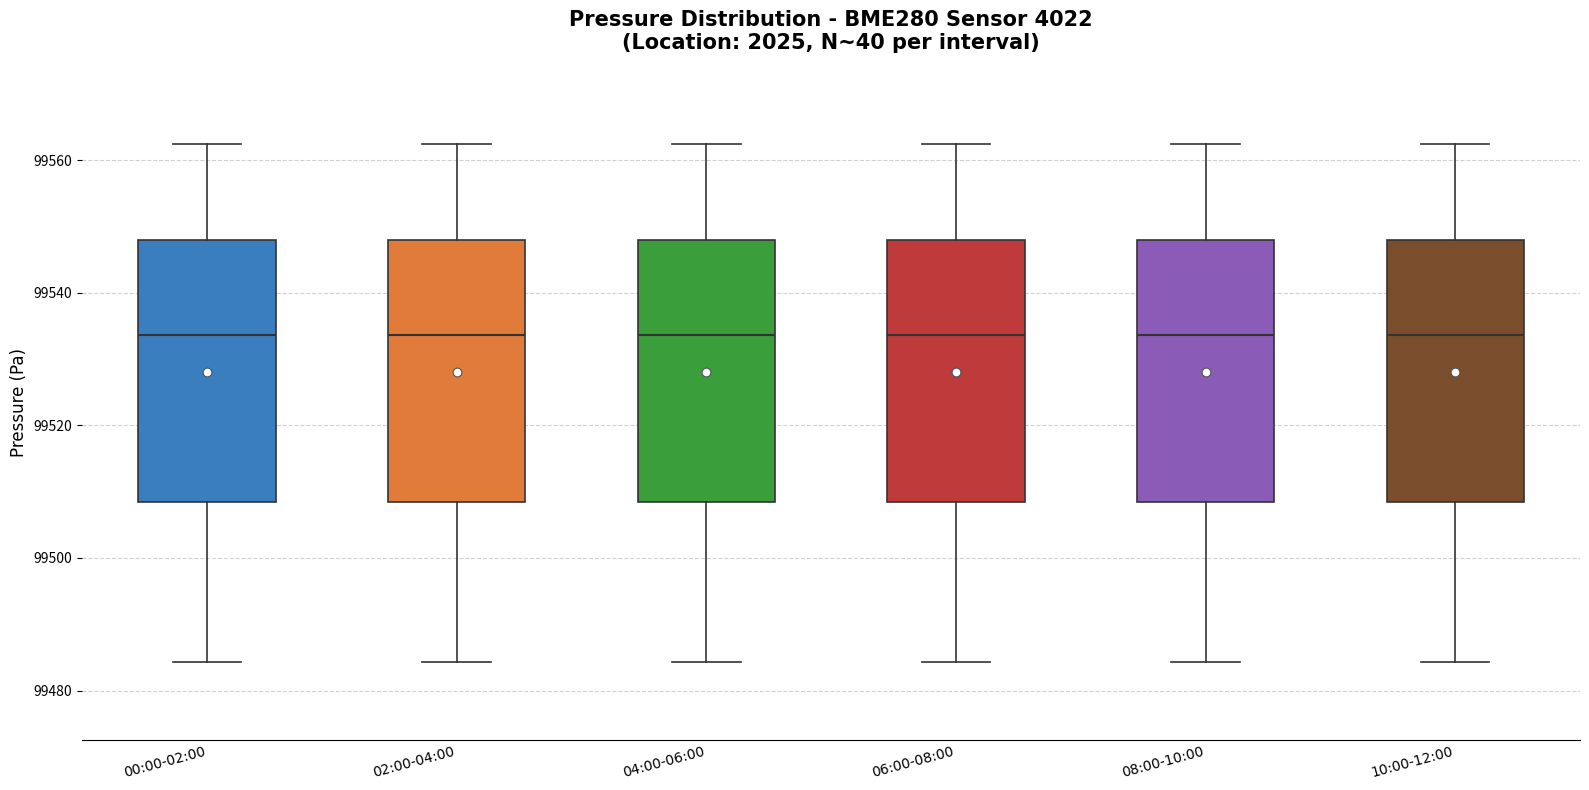

Reading left to right, transcribe this box plot: for each box, give where its median line is, the range the box spans, and where its two whiskers end, as read against the y-axis. The values are not printed on the chart, so give them approximately, as read against the axis.

00:00-02:00: median 99534, box 99508 to 99548, whiskers 99484 to 99562
02:00-04:00: median 99534, box 99508 to 99548, whiskers 99484 to 99562
04:00-06:00: median 99534, box 99508 to 99548, whiskers 99484 to 99562
06:00-08:00: median 99534, box 99508 to 99548, whiskers 99484 to 99562
08:00-10:00: median 99534, box 99508 to 99548, whiskers 99484 to 99562
10:00-12:00: median 99534, box 99508 to 99548, whiskers 99484 to 99562